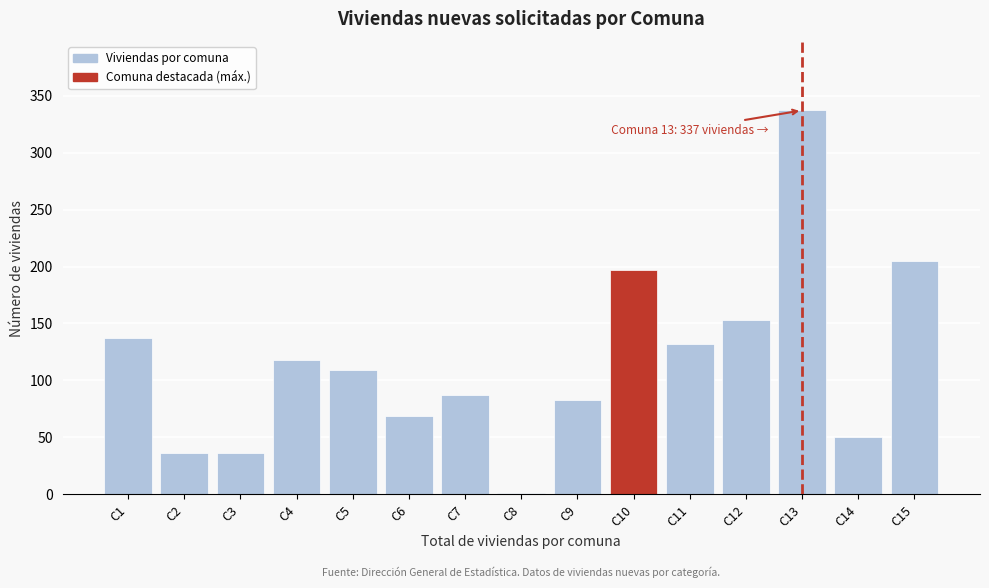

Reading left to right, transcribe all the data shown in this chart.

C1=137	C2=36	C3=36	C4=118	C5=109	C6=69	C7=87	C8=1	C9=83	C10=197	C11=132	C12=153	C13=337	C14=50	C15=205